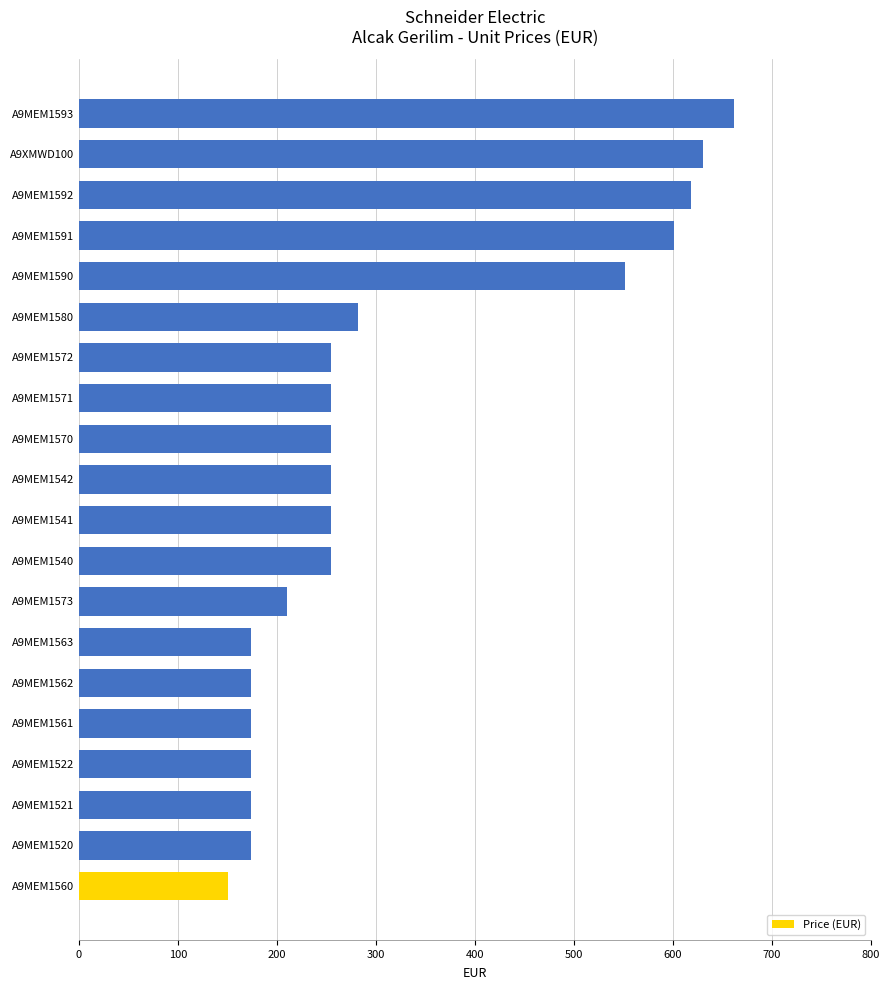

Reading bottom to top, list all the values displayed in this chart.

151	174	174	174	174	174	174	210	255	255	255	255	255	255	282	552	601	618	630	662